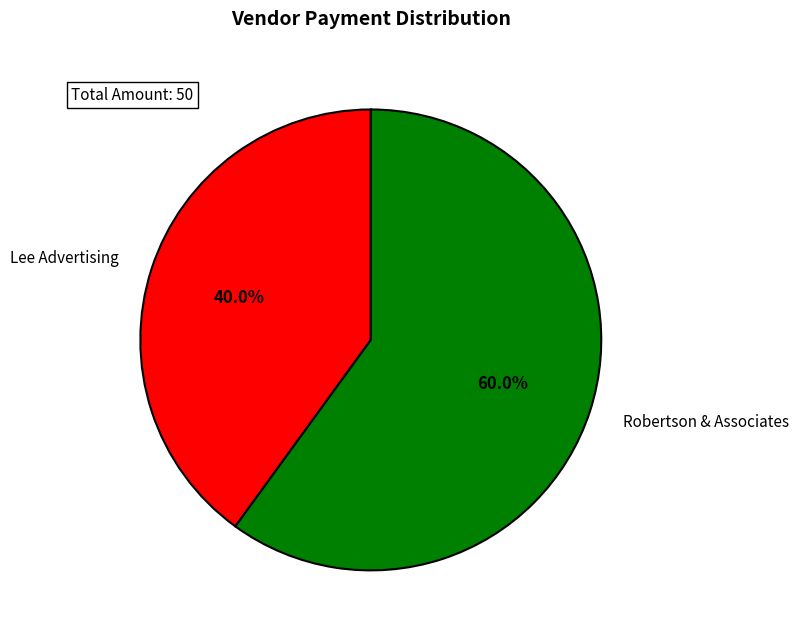

To the nearest percent, what is the difference between the largest and smallest slice percentages?

20%